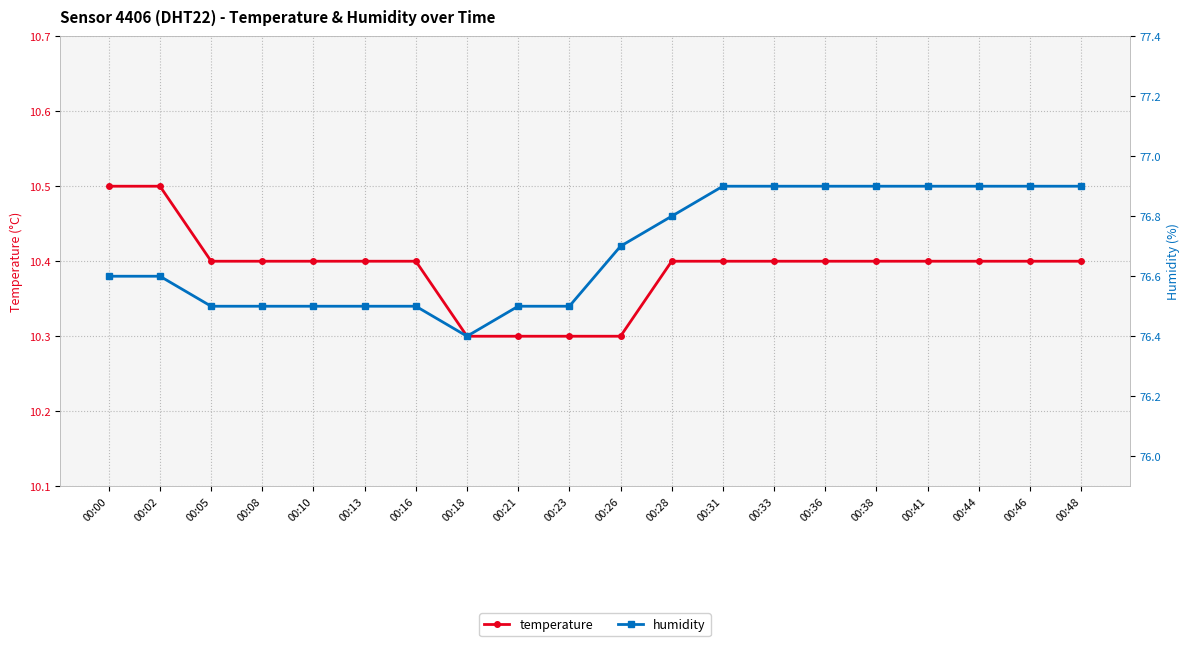

Reading left to right, list all the values displayed in this chart.

temperature: 00:00=10.5	00:02=10.5	00:05=10.4	00:08=10.4	00:10=10.4	00:13=10.4	00:16=10.4	00:18=10.3	00:21=10.3	00:23=10.3	00:26=10.3	00:28=10.4	00:31=10.4	00:33=10.4	00:36=10.4	00:38=10.4	00:41=10.4	00:44=10.4	00:46=10.4	00:48=10.4
humidity: 00:00=76.6	00:02=76.6	00:05=76.5	00:08=76.5	00:10=76.5	00:13=76.5	00:16=76.5	00:18=76.4	00:21=76.5	00:23=76.5	00:26=76.7	00:28=76.8	00:31=76.9	00:33=76.9	00:36=76.9	00:38=76.9	00:41=76.9	00:44=76.9	00:46=76.9	00:48=76.9